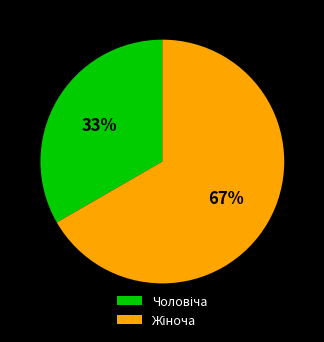

Does any single category account for the majority?

Yes